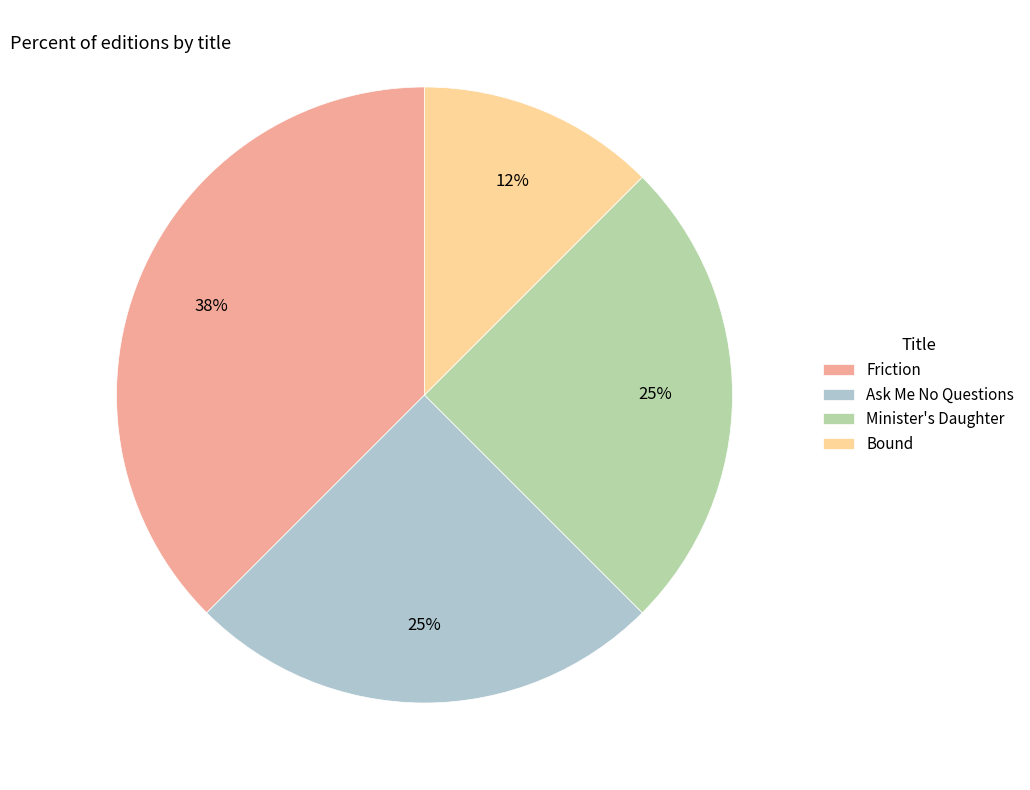

Between Ask Me No Questions and Bound, which is larger?

Ask Me No Questions